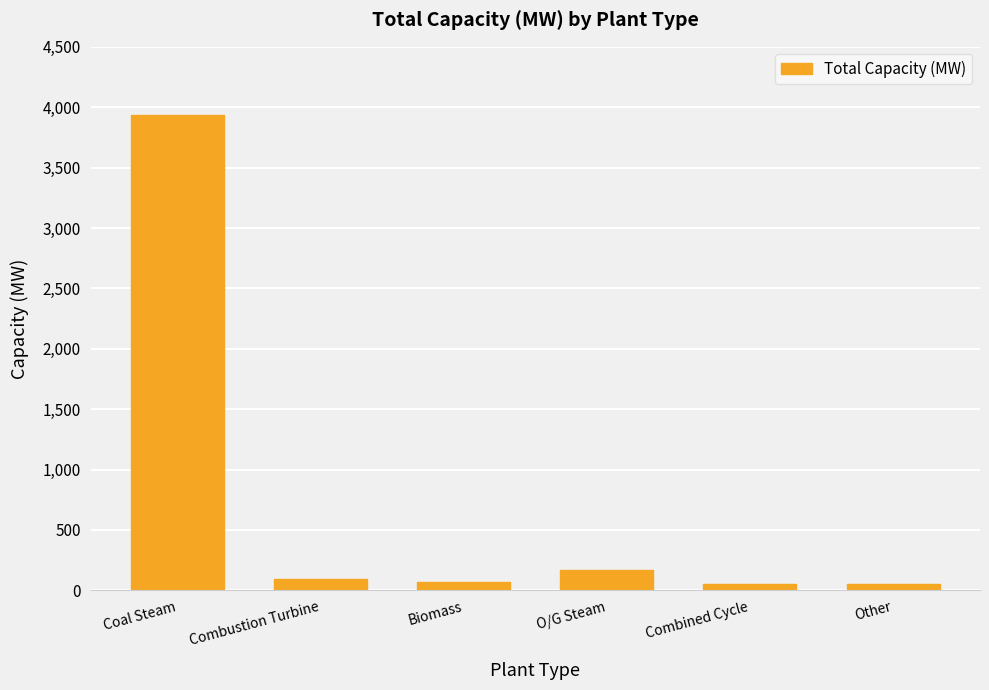

Which category has the highest value across all series?

Coal Steam